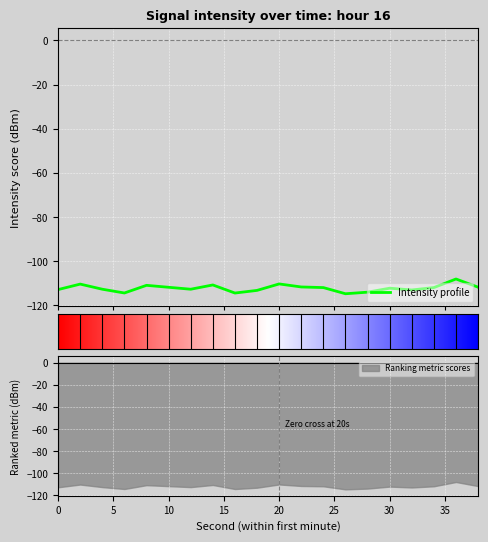

How many data points are less than -112?

12